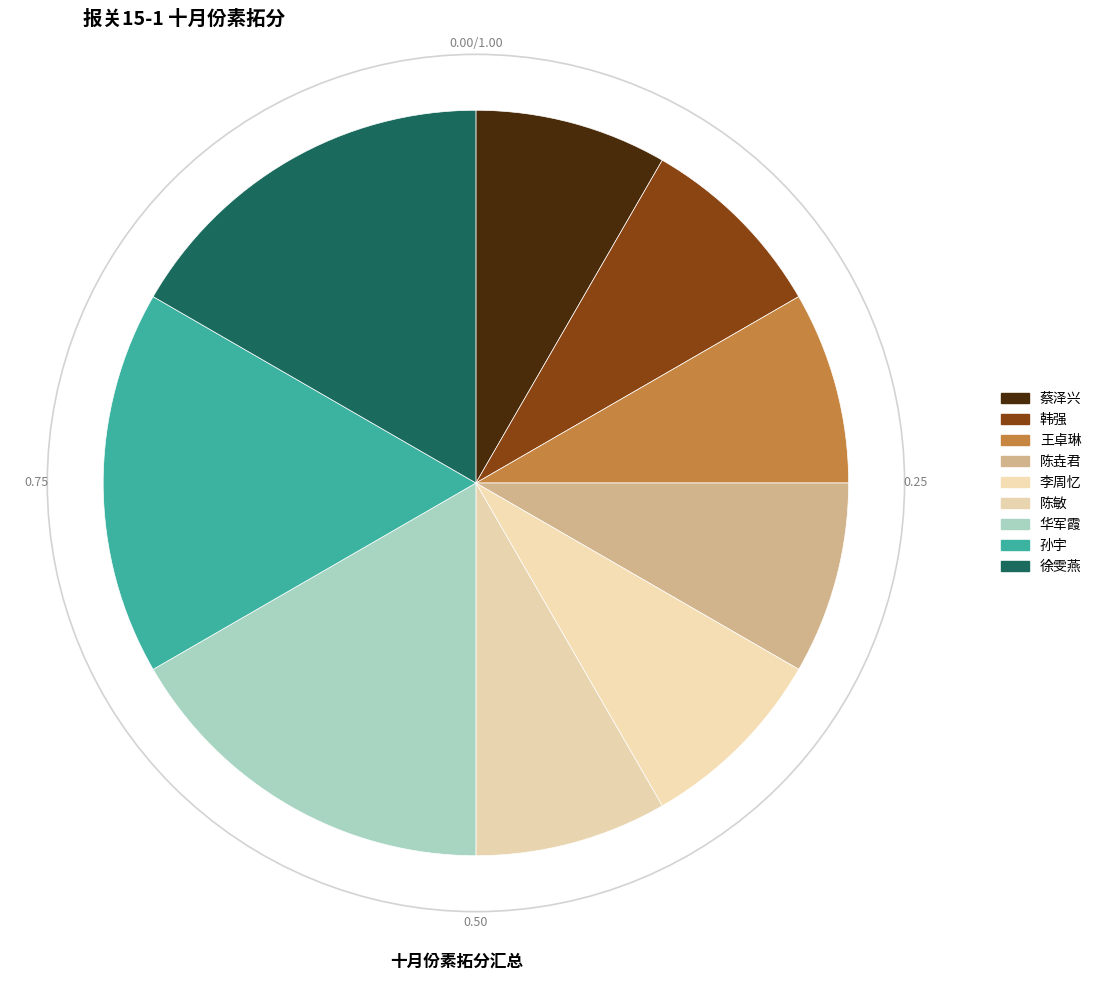

What percentage is the 陈垚君 slice, to the nearest percent?

8%